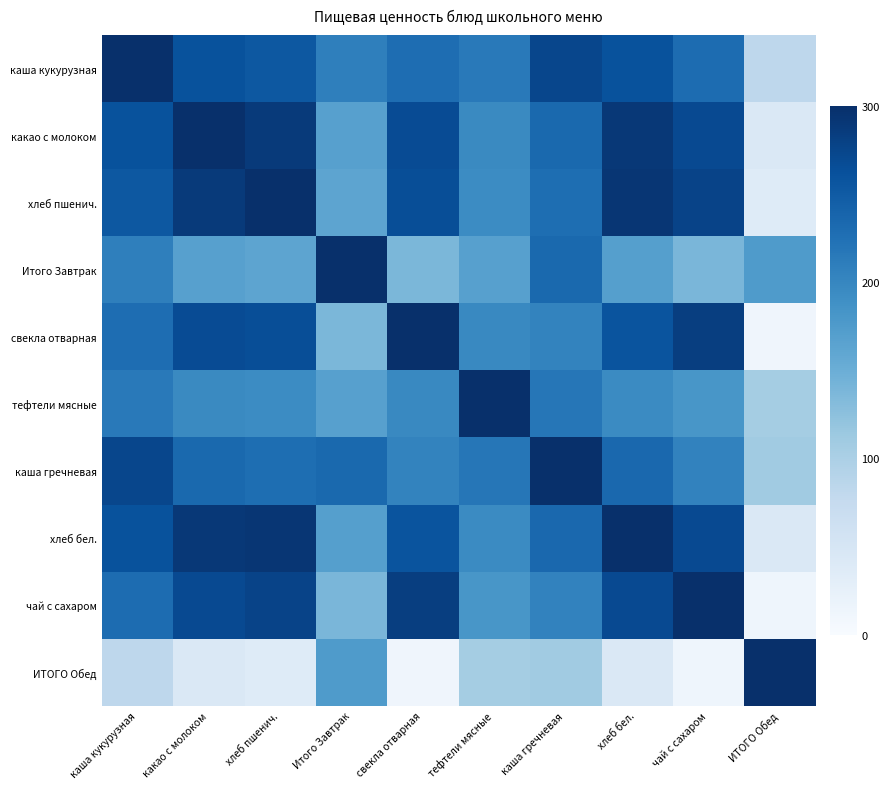

What is the smallest value displayed?

12.2